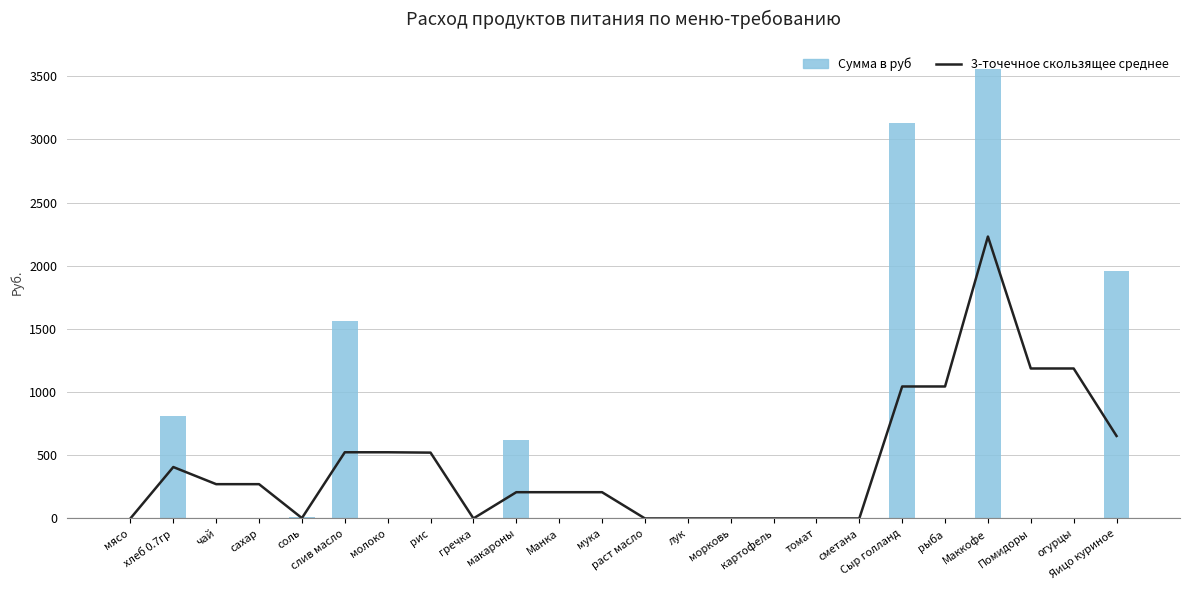

Rank the series by their maximum value, from lowest to highest.

3-точечное скользящее среднее, Сумма в руб